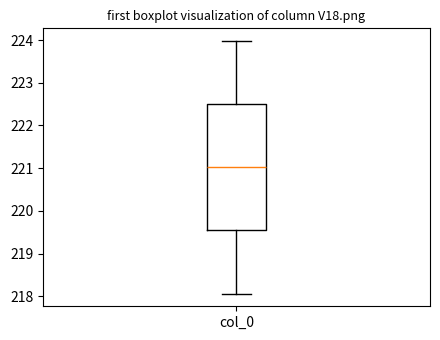

Transcribe this box plot: give where the median line is, the range the box spans, and where the two whiskers end, as read against the y-axis. The values are not printed on the chart, so give them approximately, as read against the axis.

median 221.0, box 219.5 to 222.5, whiskers 218.1 to 224.0